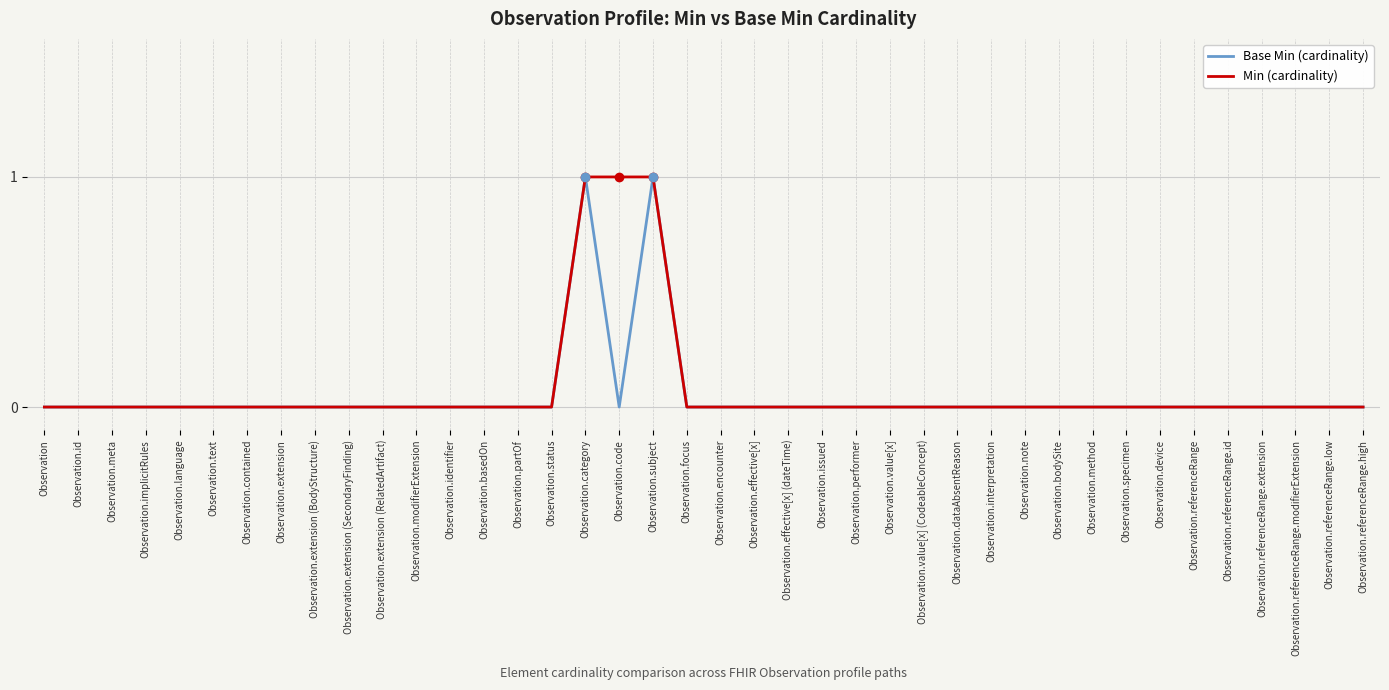

What position from the right is Observation.effective[x] (dateTime)?

18